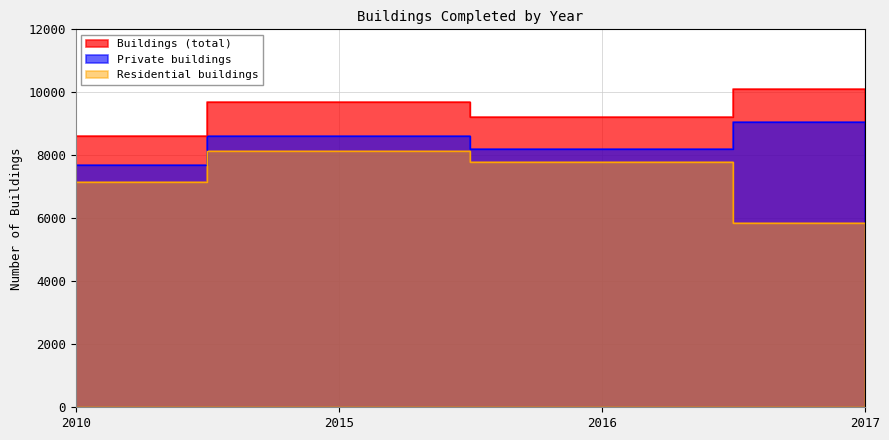

What is the difference between the Buildings (total) values at 2017 and 2010?

1512